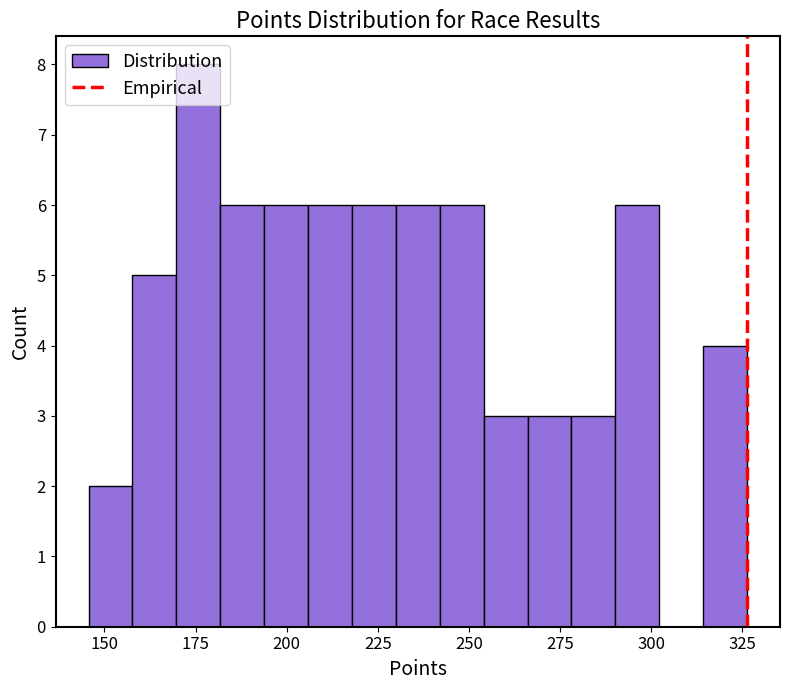

Around what value on the x-axis is the tallest bar? Give the approximate position of its centre, as read against the axis.

175